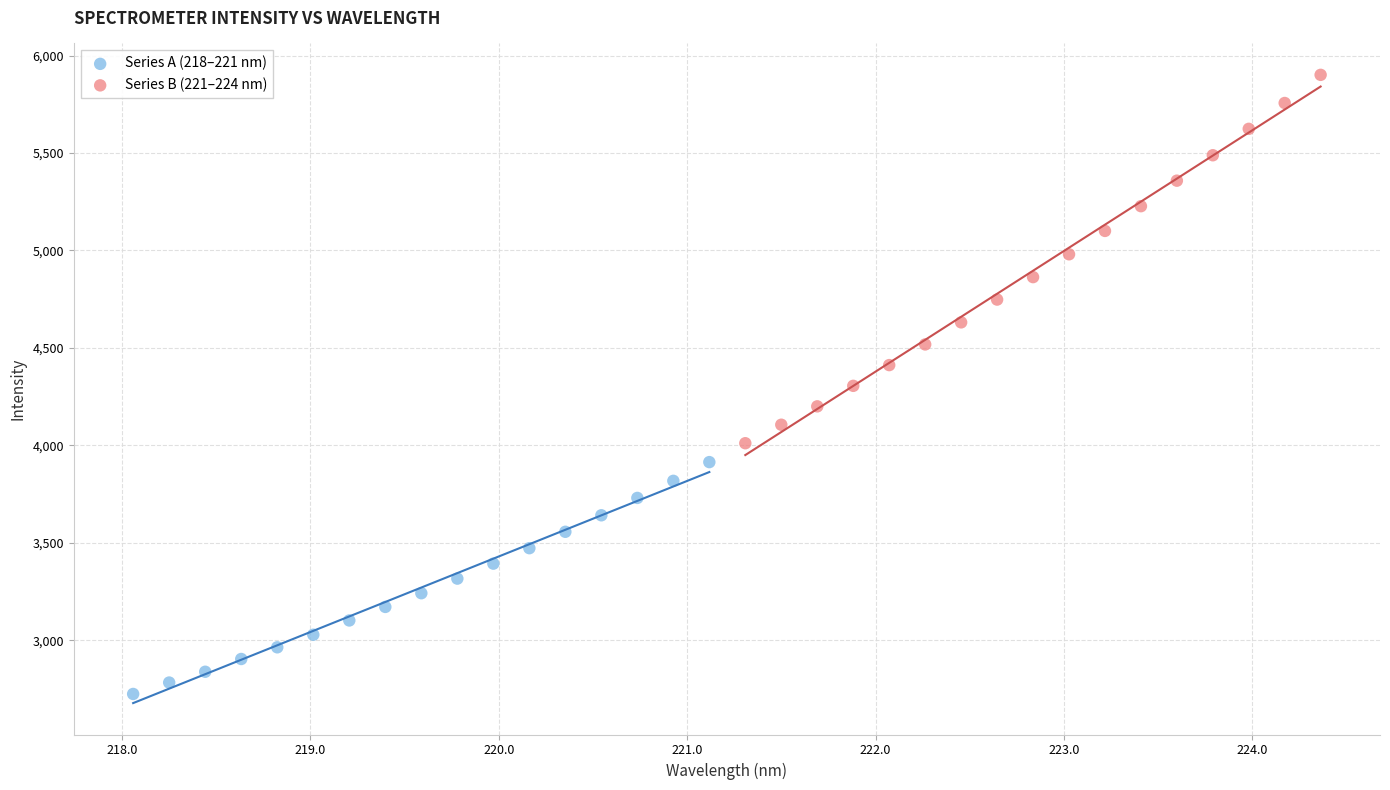

Which series contains the lowest Y value?

Series A (218–221 nm)